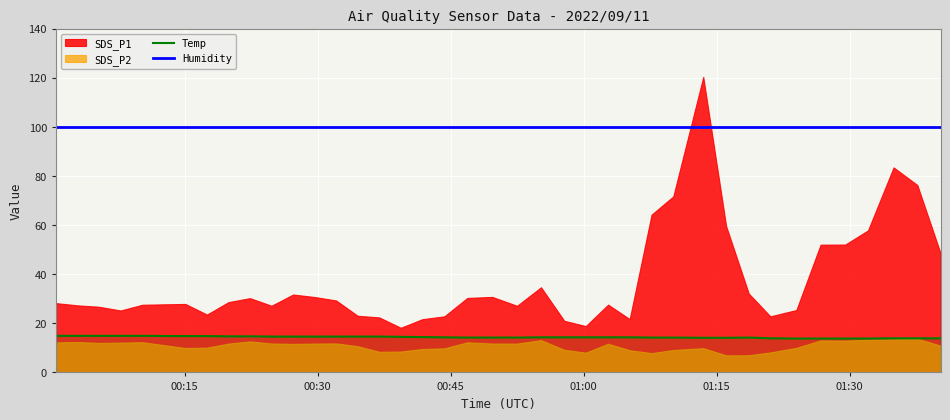

True or false: Humidity has more than 0 points higher than both neighbors.

False